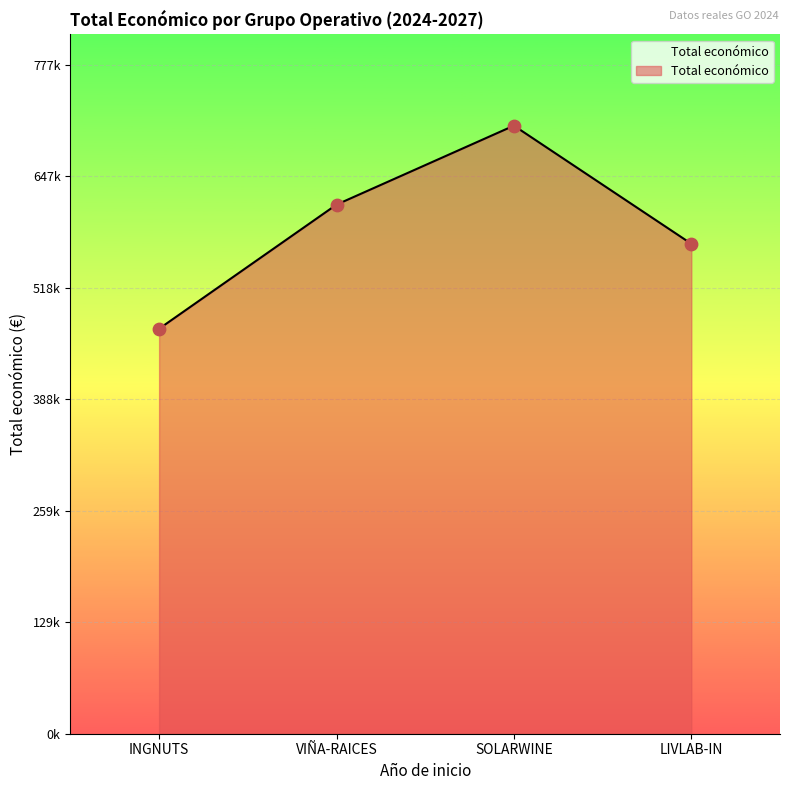

Between SOLARWINE and VIÑA-RAICES, which is larger?

SOLARWINE